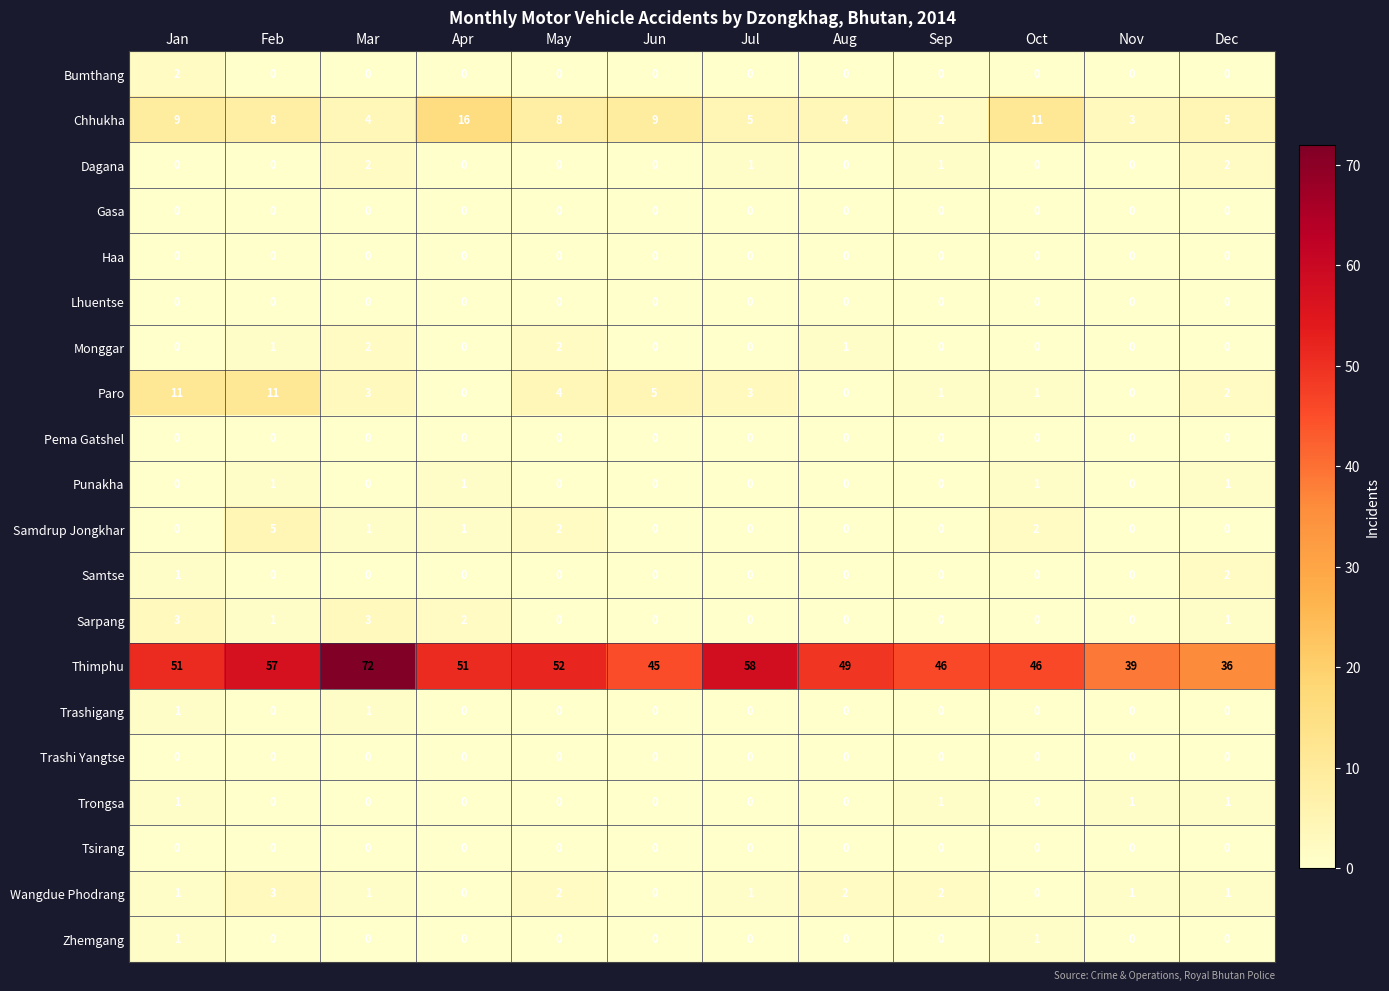

What is the difference between the maximum and minimum values in the Thimphu series?

36